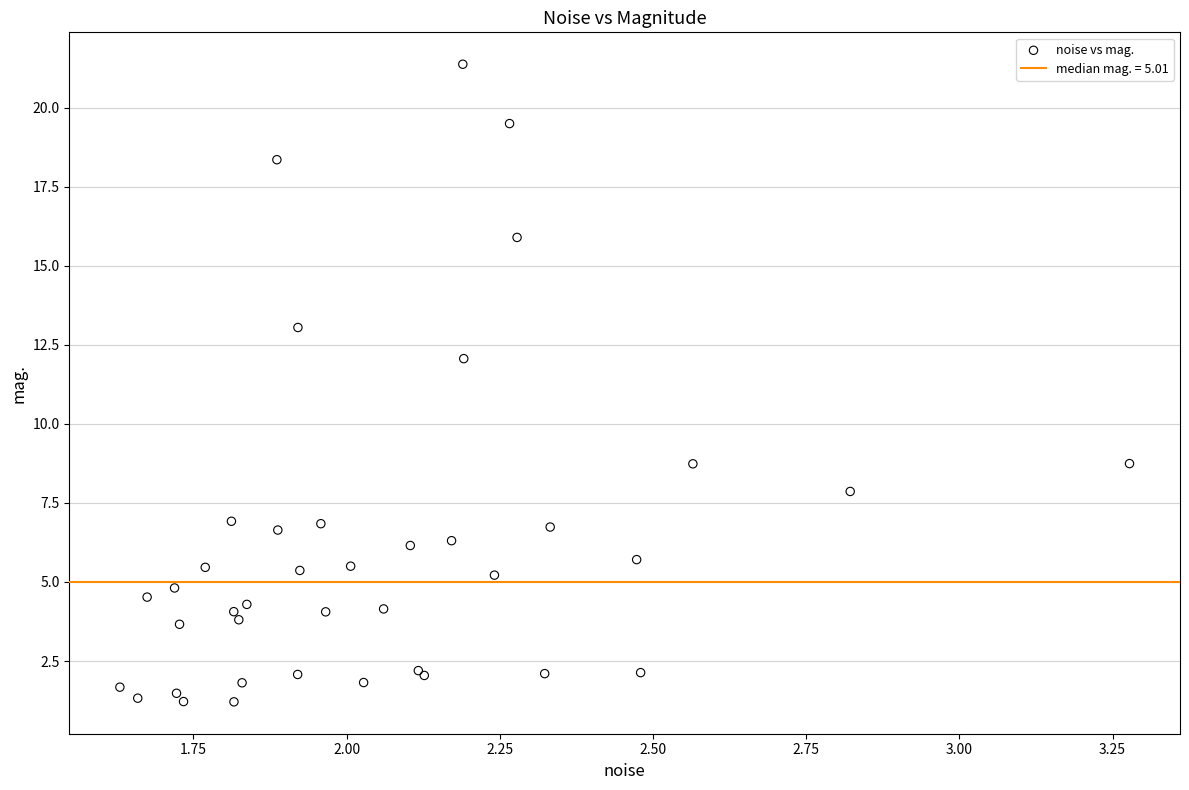

What Y value in the scatter plot is closest to 11?

12.1